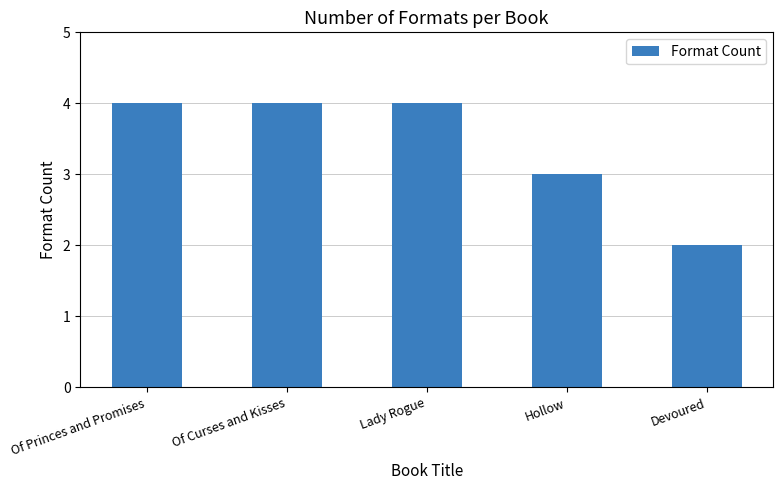

Is it true that the value at Lady Rogue is 4?

True